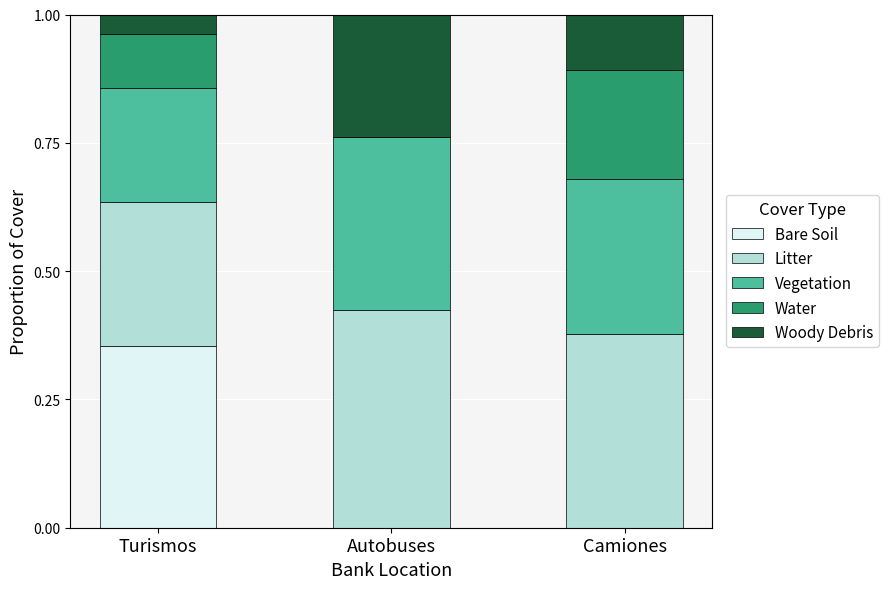

What is the total value across all series at Autobuses?

1.0